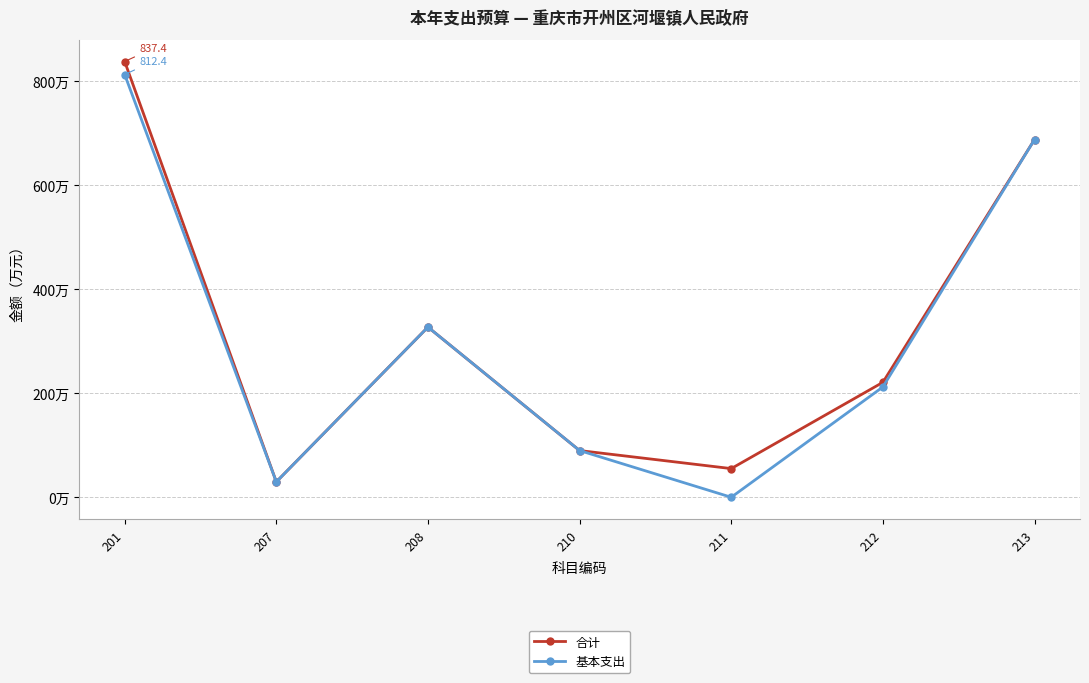

True or false: 基本支出 has more than 2 interior local peaks.

False